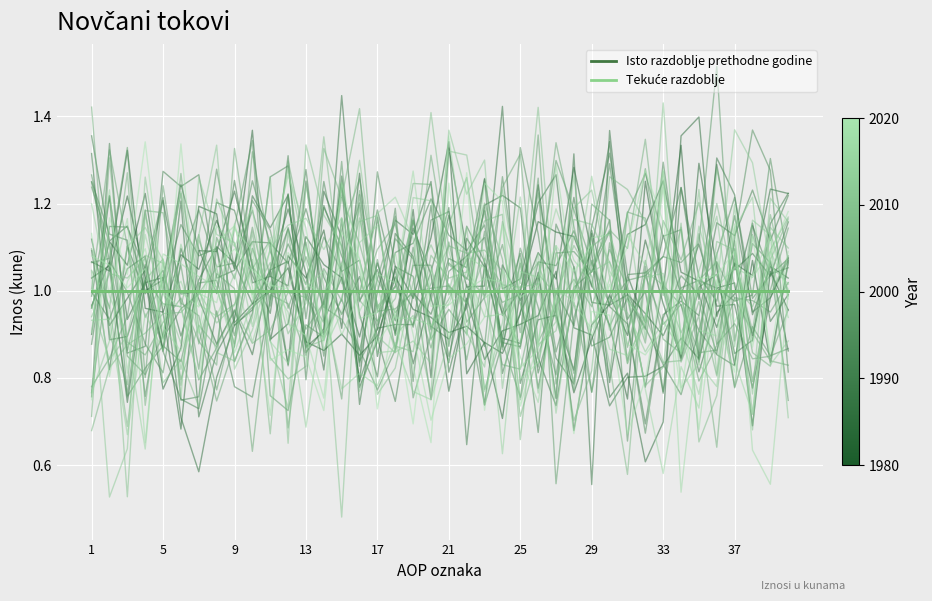

What is the sum of the Isto razdoblje prethodne godine values at 12 and 25?

2.0